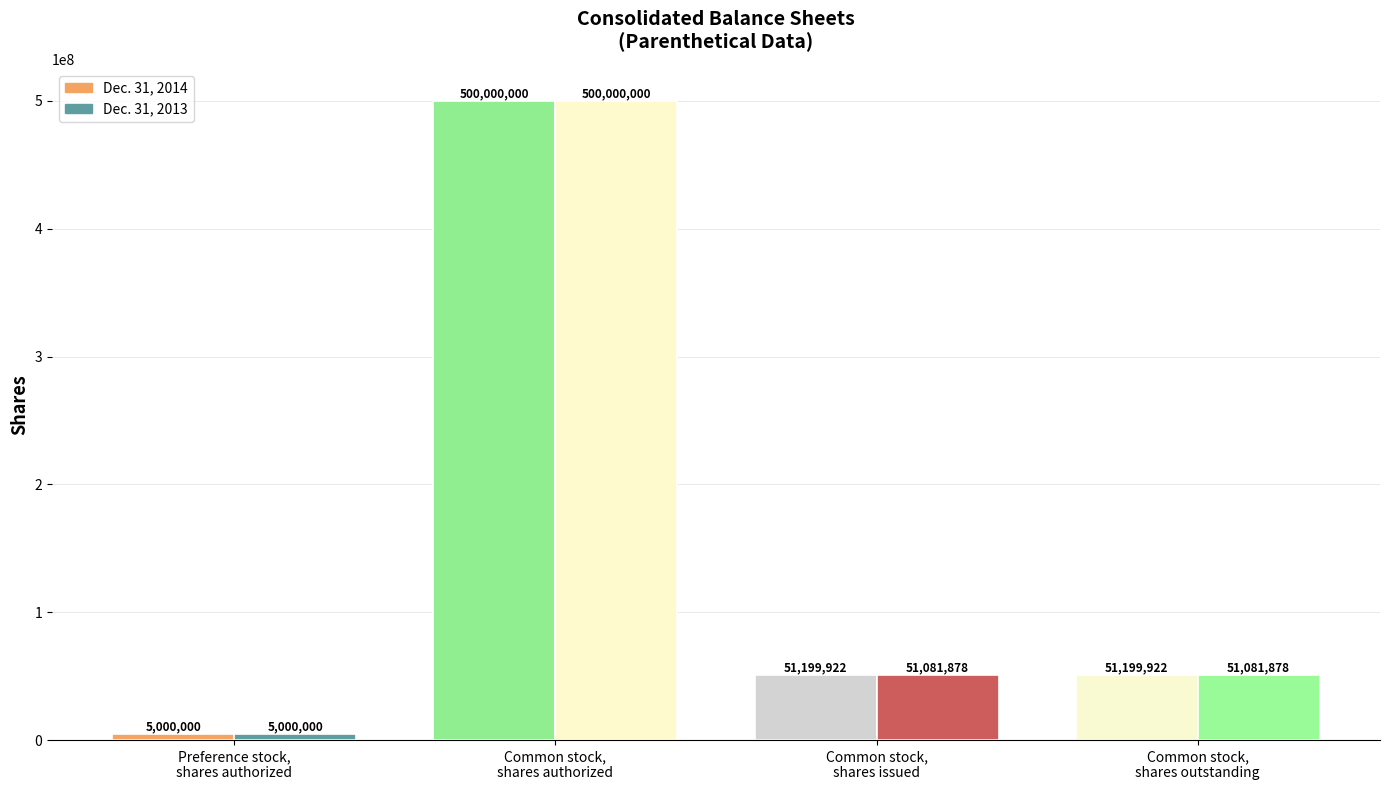

How many distinct data groups are displayed?

2